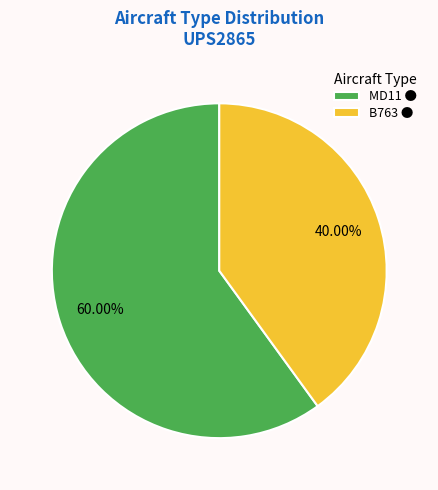

True or false: MD11 accounts for 52% of the total.

False